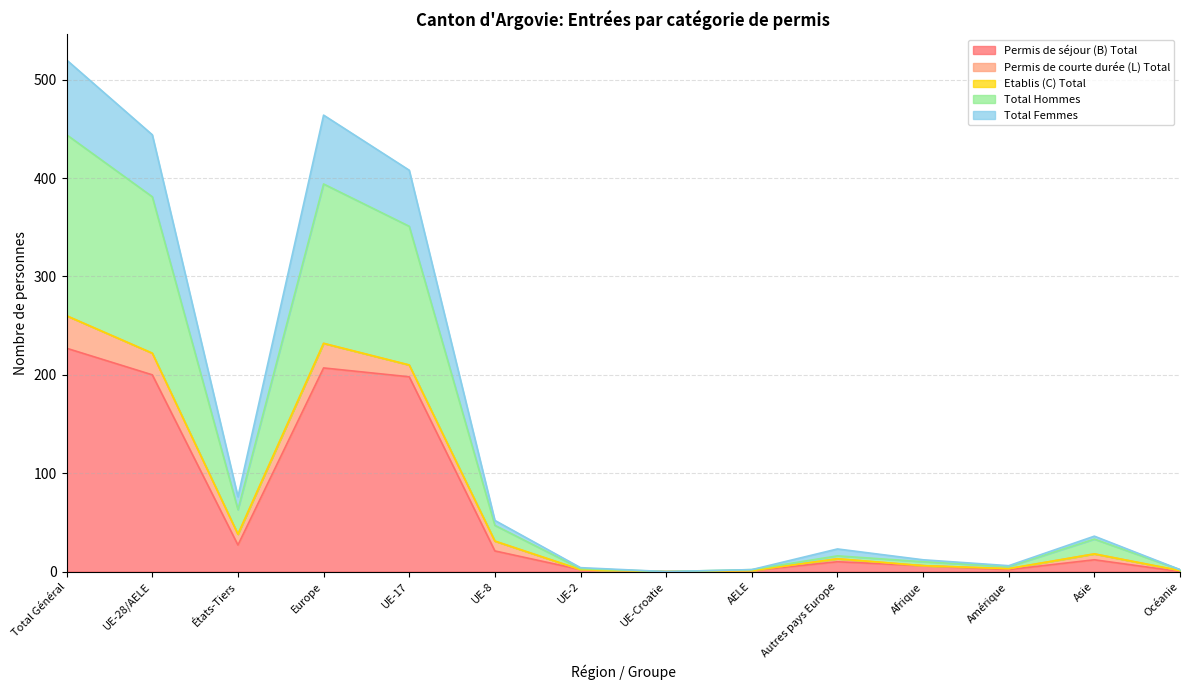

How many categories are shown in the chart?

14